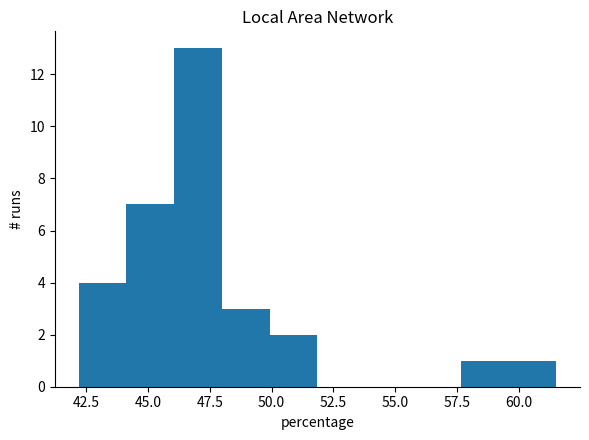

Around what value on the x-axis is the tallest bar? Give the approximate position of its centre, as read against the axis.

47.0